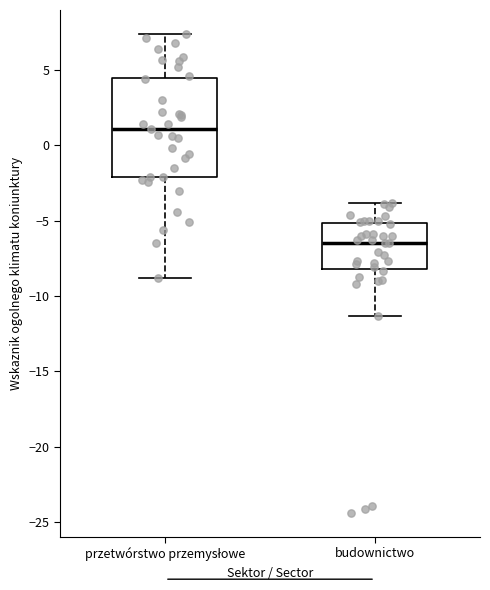

Reading left to right, read every box against the y-axis: the position of its median line, the range the box covers, and the ends of its whiskers. The values are not printed on the chart, so give them approximately, as read against the axis.

przetwórstwo przemysłowe: median 1.0, box -2.0 to 4.5, whiskers -9.0 to 7.5
budownictwo: median -6.5, box -8.0 to -5.0, whiskers -11.5 to -4.0